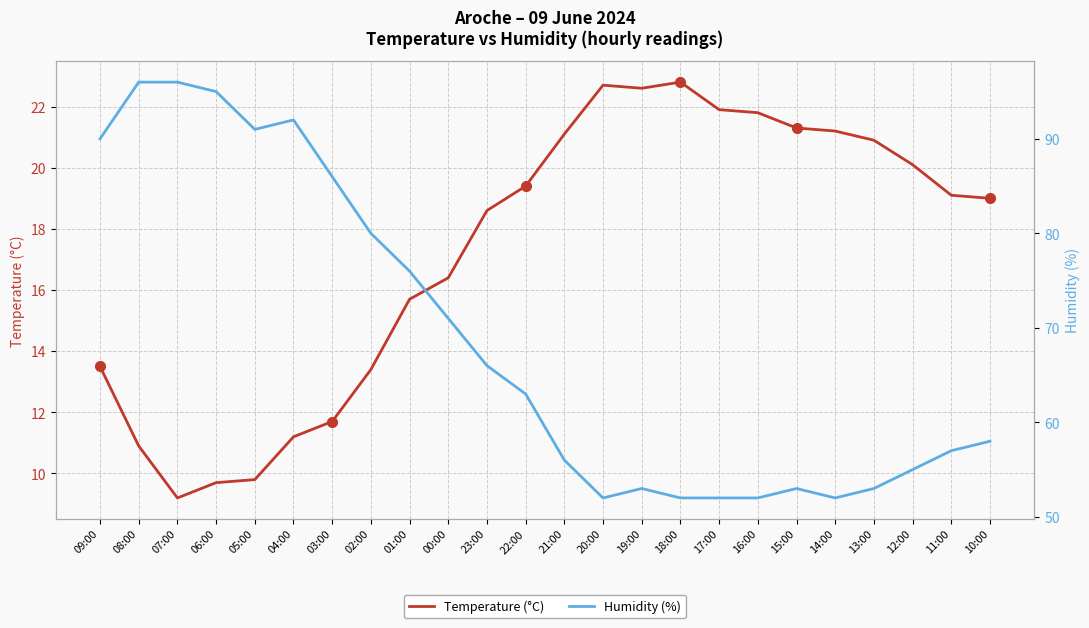

True or false: Temperature (°C) has a value of 13.4 at 12:00.

False